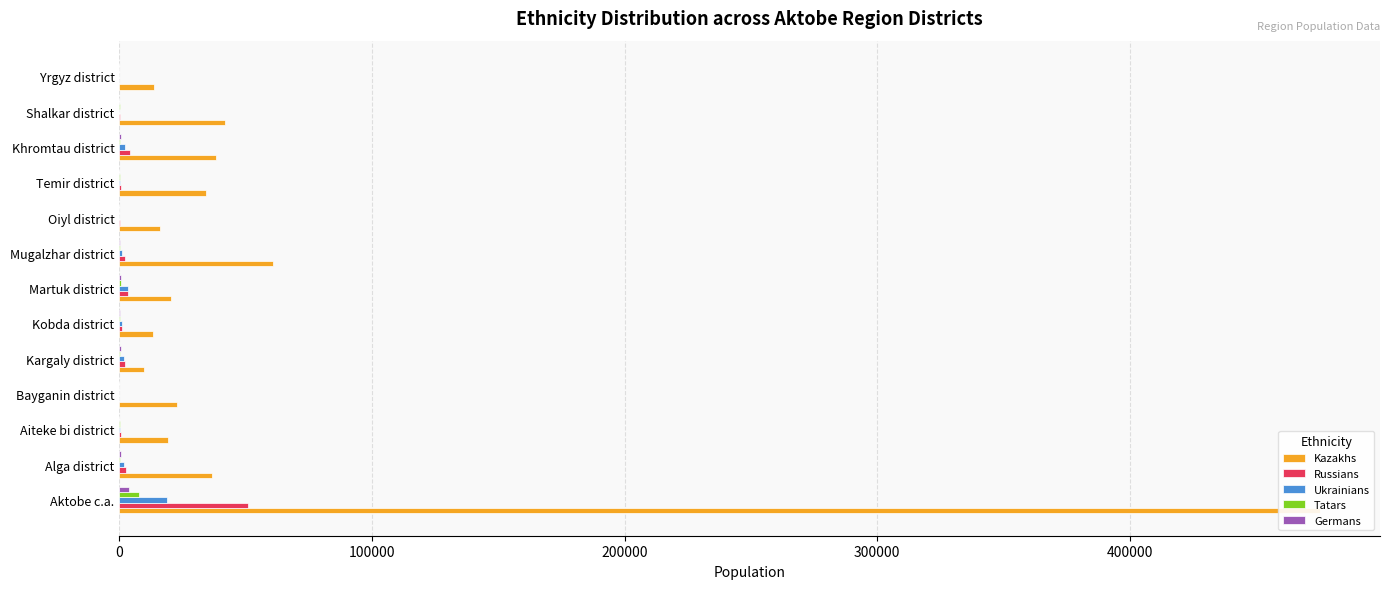

At Shalkar district, list the series in order from smallest to largest.

Germans, Ukrainians, Tatars, Russians, Kazakhs